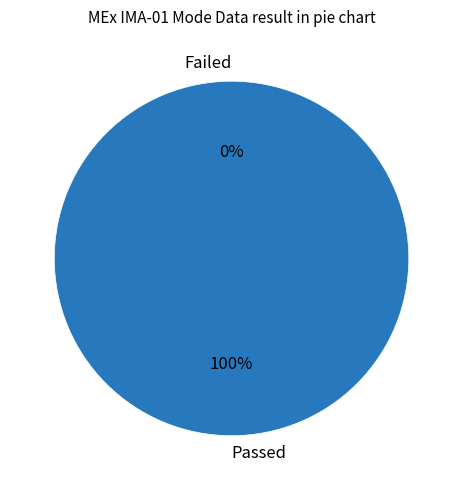

Count the number of slices in the pie.

9